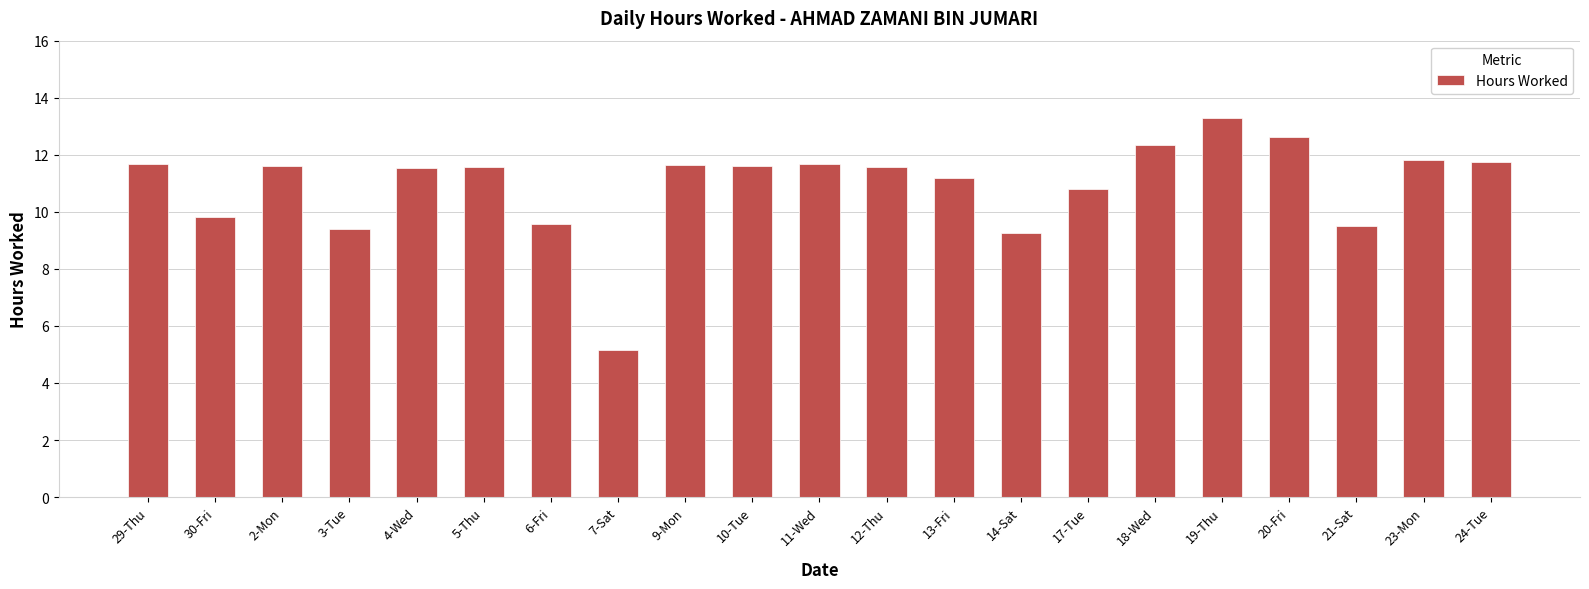

True or false: the data shows 6.2 at 12-Thu.

False